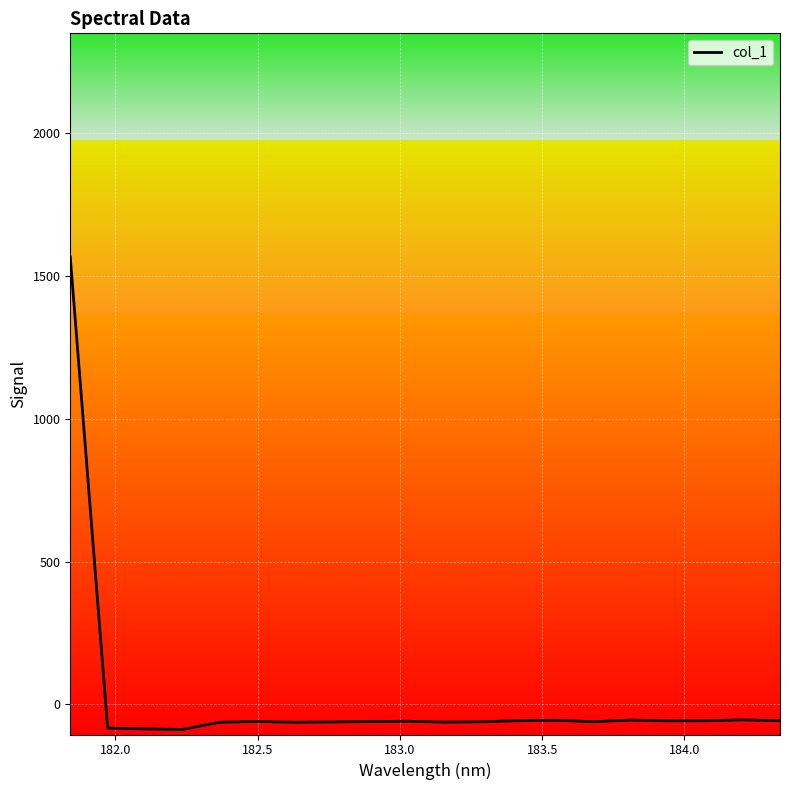

What is the difference between the maximum and minimum values?

1655.3